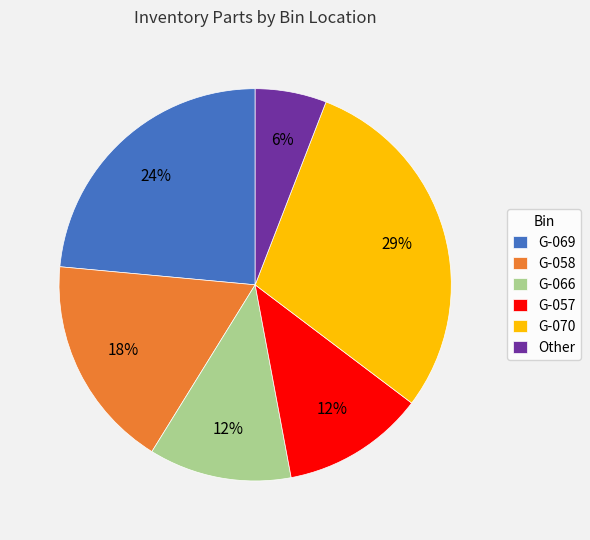

Combined, do Other and G-069 account for over 50%?

No